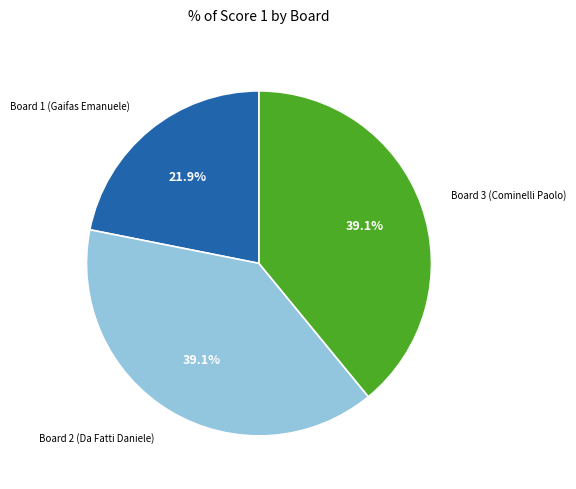

Count the number of slices in the pie.

3